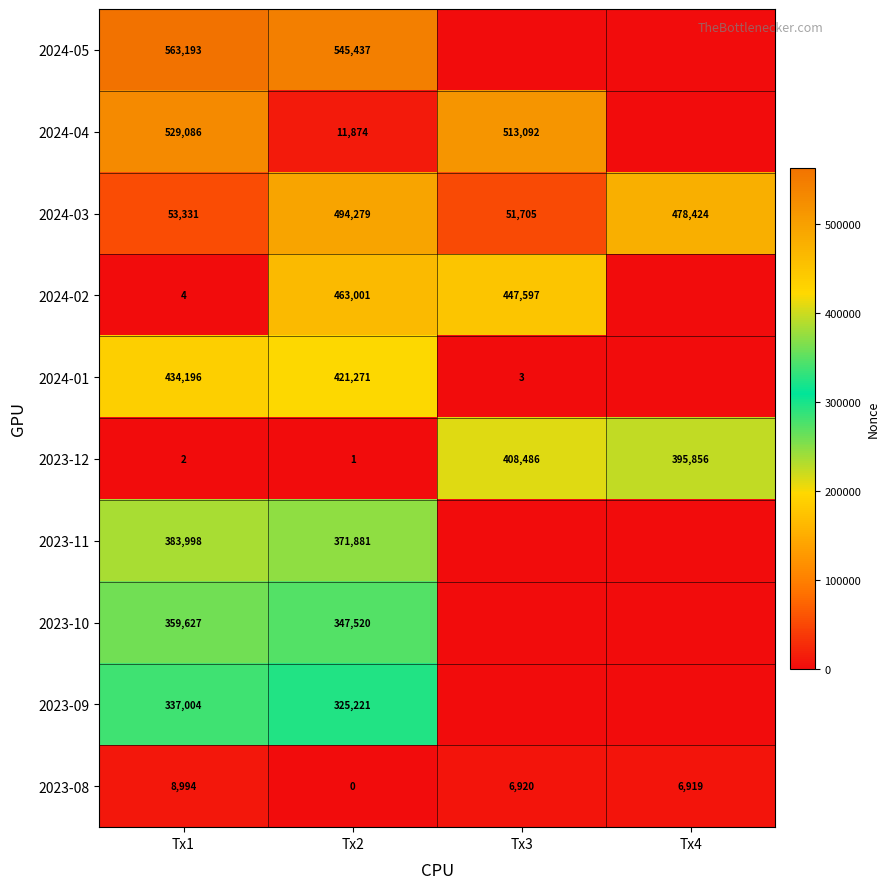

What is the spread (max minus min) of values at Tx2?

545437